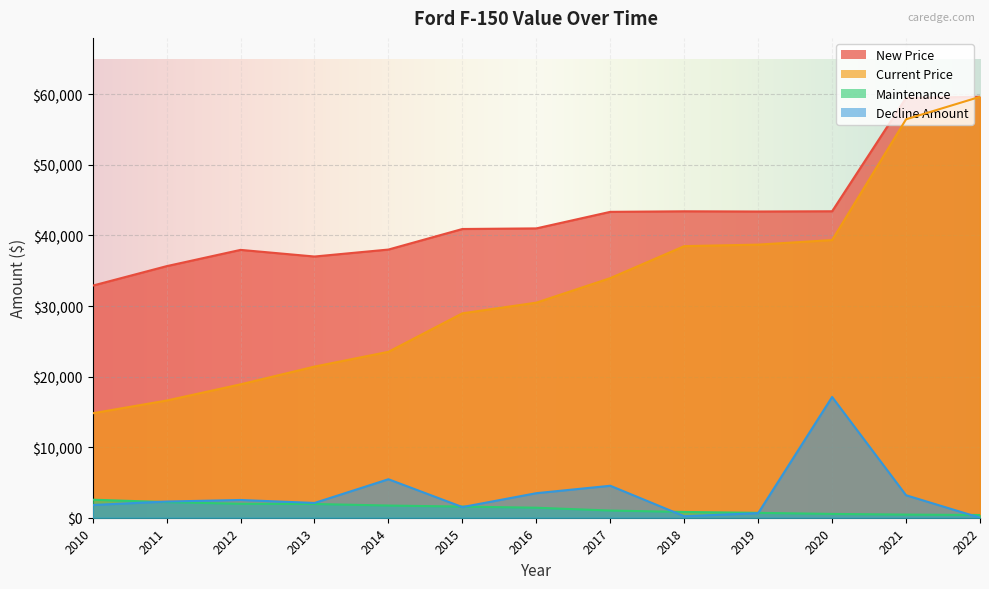

Between 2012 and 2010, which series saw the biggest shift?

New Price